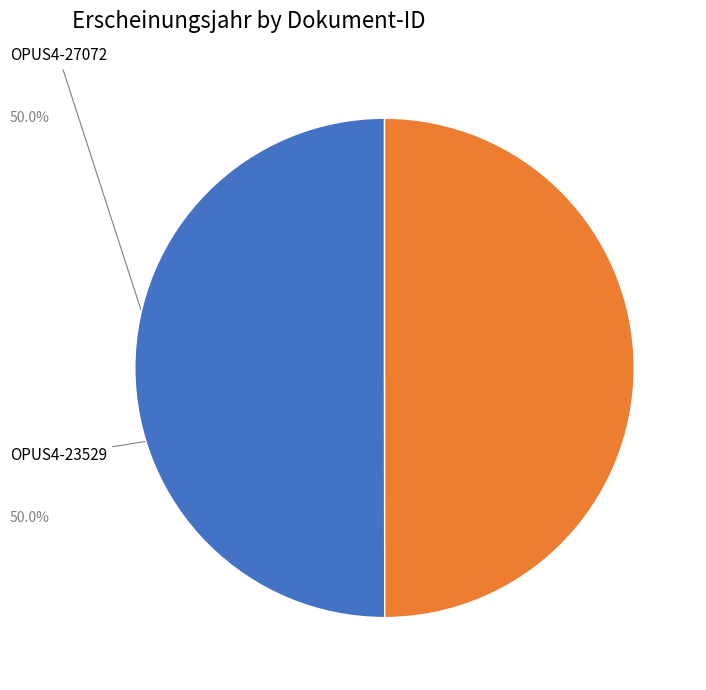

Which slice is the largest?

OPUS4-27072